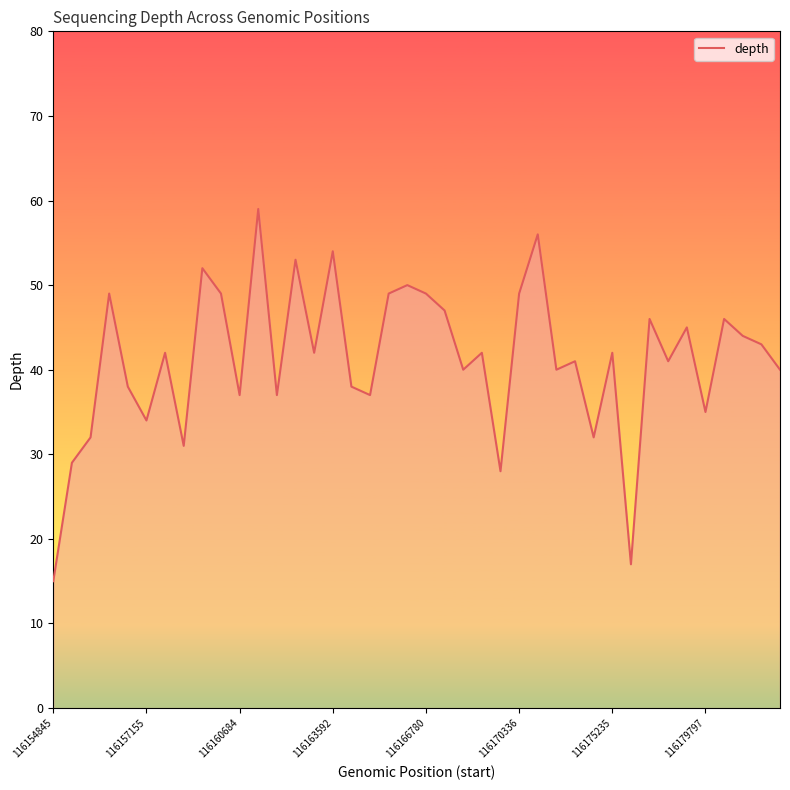

What is the smallest value displayed?

15